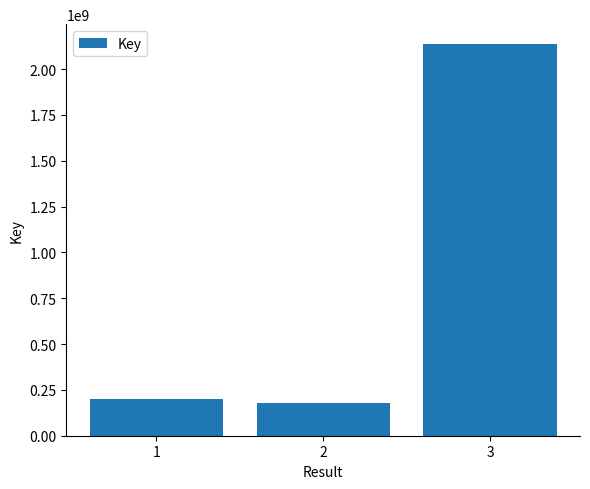

Is it true that the value at 2 is 176734287?

True